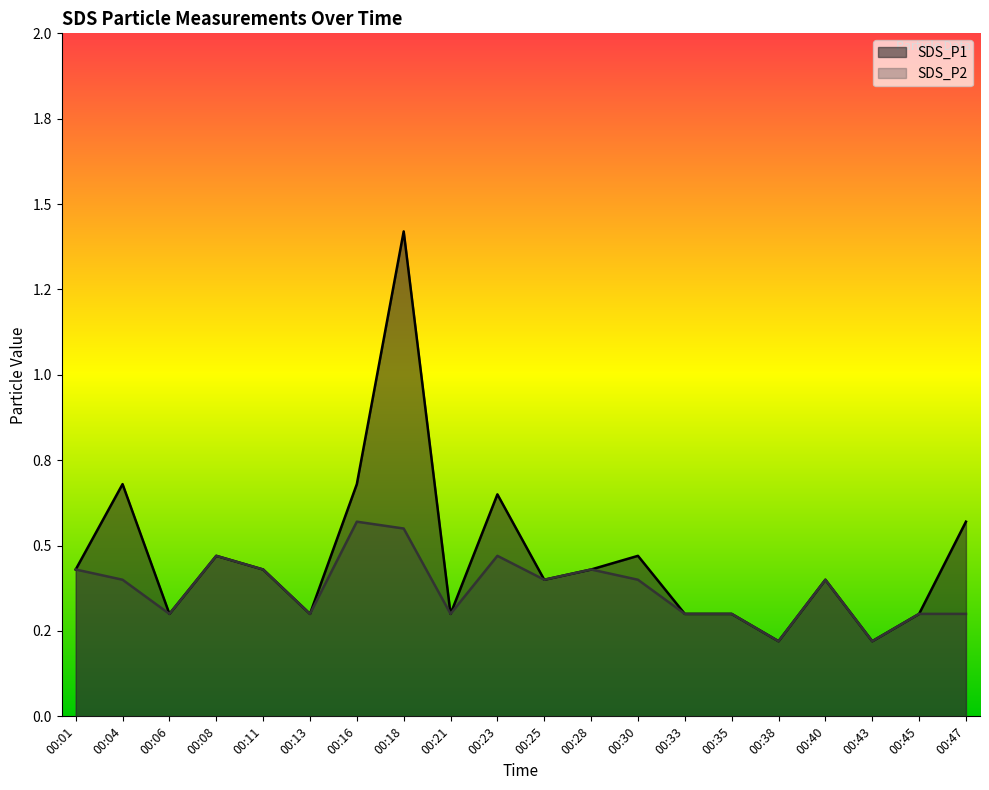

How many lines are shown in the chart?

2